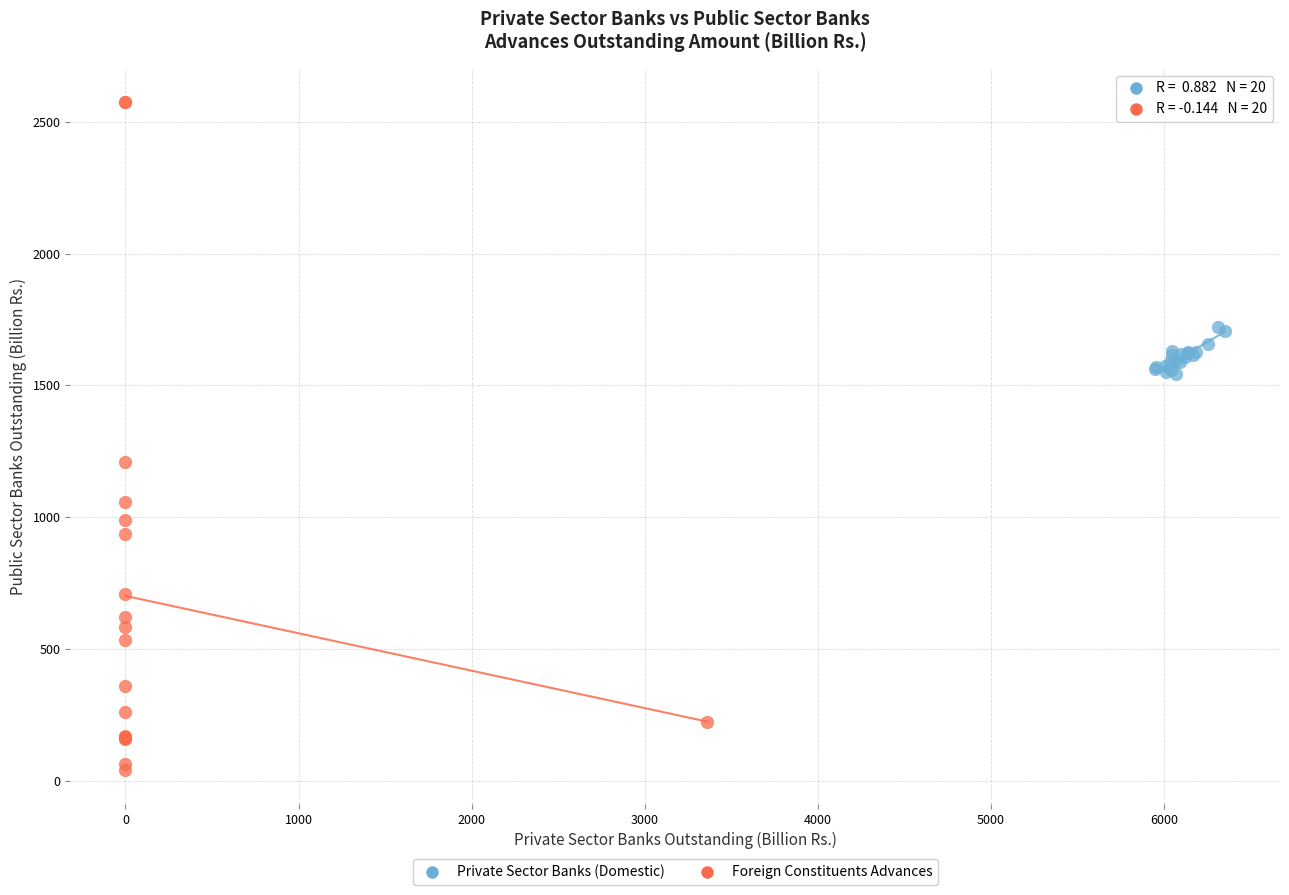

What are all the series names shown in the legend?

Private Sector Banks (Domestic), Foreign Constituents Advances